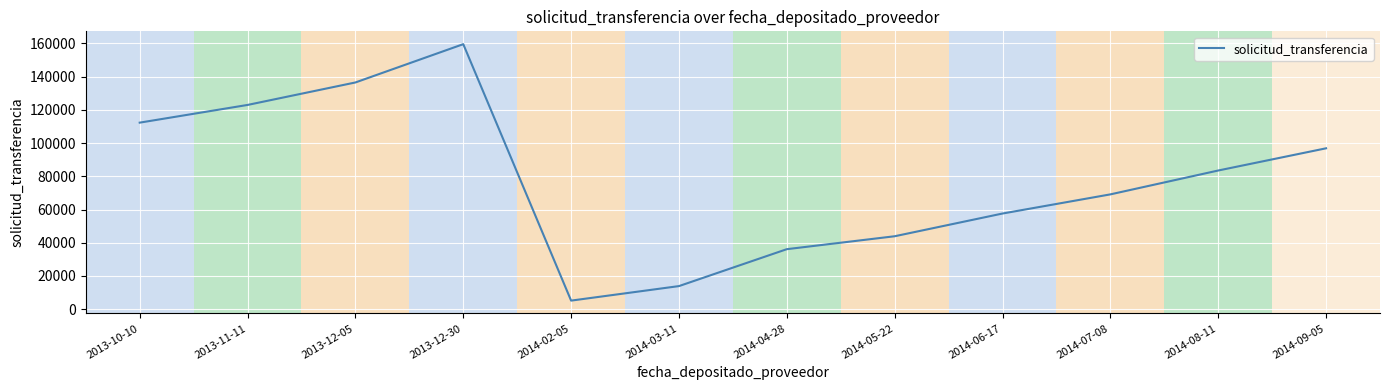

Between 2014-06-17 and 2014-05-22, which is larger?

2014-06-17